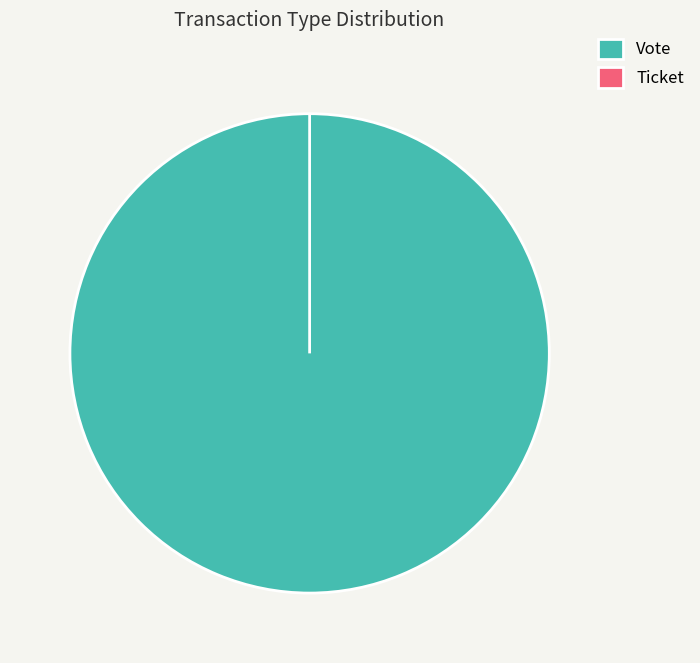

Between Ticket and Vote, which is larger?

Vote